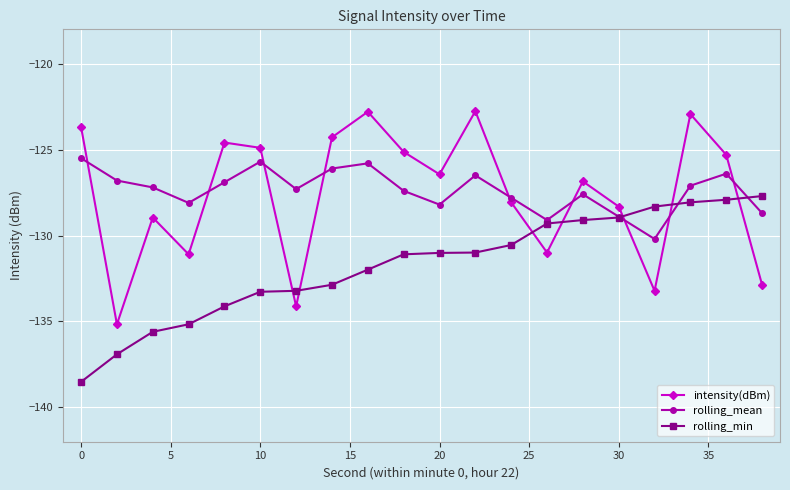

Which series has the largest total across all categories?

rolling_mean